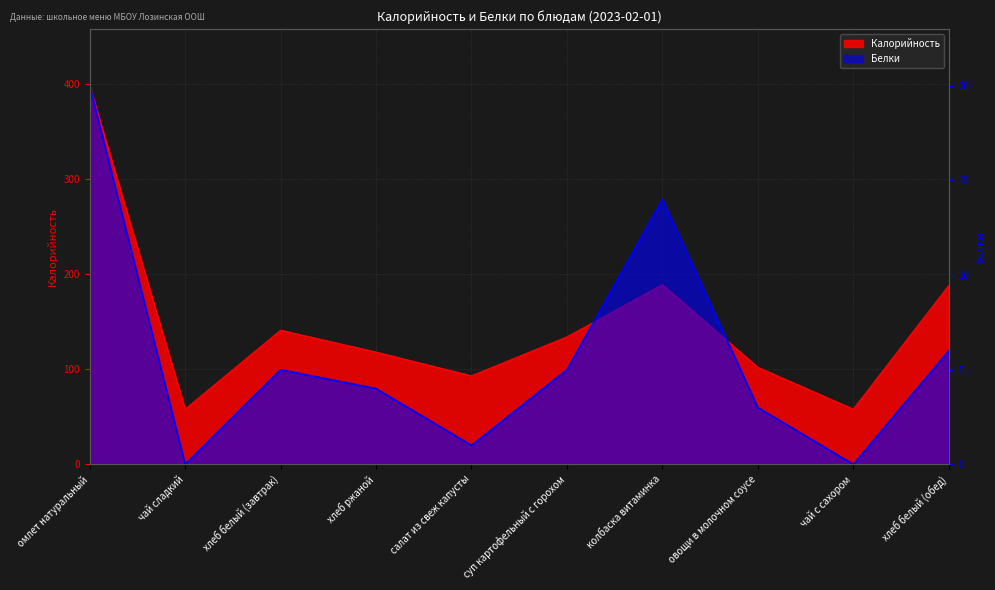

Reading left to right, list all the values displayed in this chart.

Калорийность: омлет натуральный=398	чай сладкий=58	хлеб белый (завтрак)=141	хлеб ржаной=118	салат из свеж капусты=93	суп картофельный с горохом=134	колбаска витаминка=189	овощи в молочном соусе=102	чай с сахором=58	хлеб белый (обед)=188
Белки: омлет натуральный=20	чай сладкий=0	хлеб белый (завтрак)=5	хлеб ржаной=4	салат из свеж капусты=1	суп картофельный с горохом=5	колбаска витаминка=14	овощи в молочном соусе=3	чай с сахором=0	хлеб белый (обед)=6